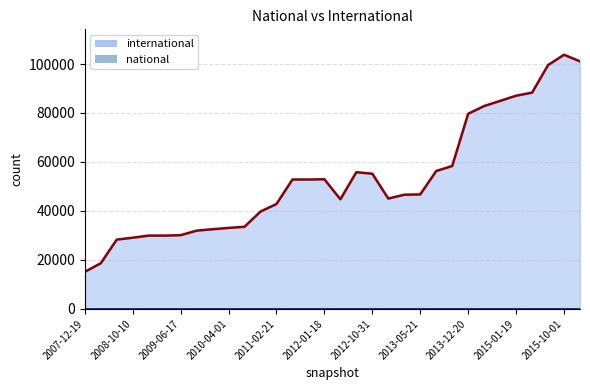

What is the ratio of the value at 2015-01-19 to the value at 2009-04-06?

2.9